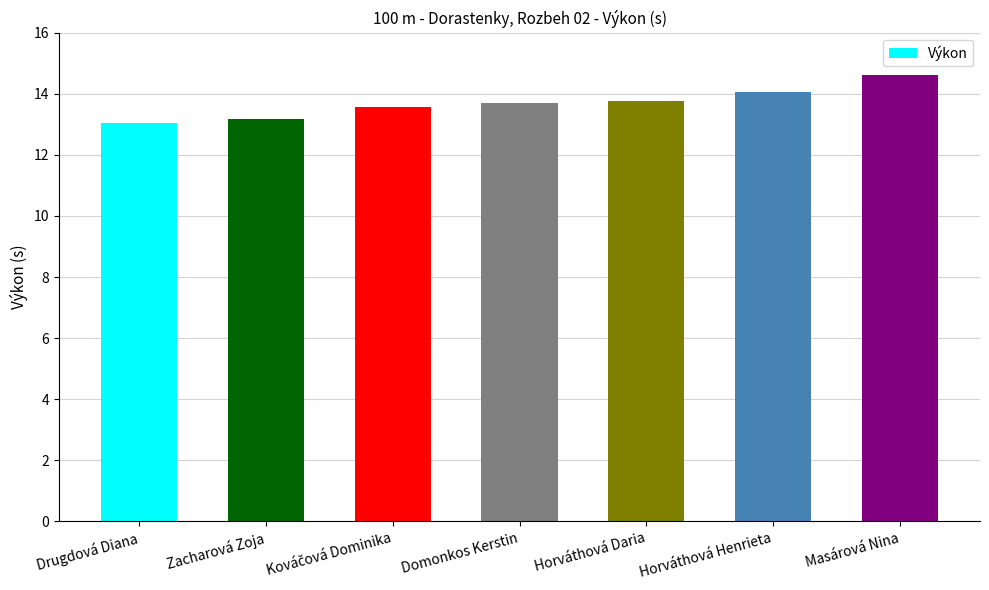

What is the approximate value at Domonkos Kerstin?

13.7